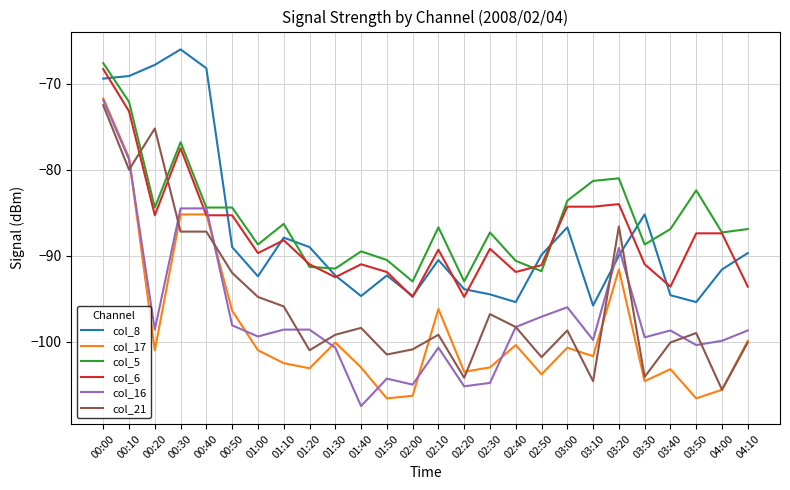

Between 00:20 and 04:00, which series saw the biggest shift?

col_21